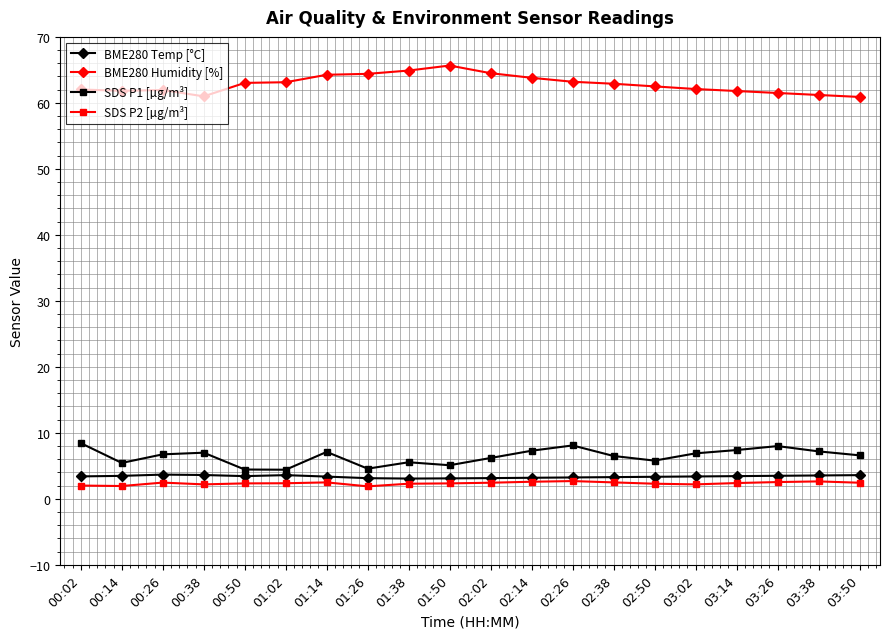

What are all the series names shown in the legend?

BME280 Temp [°C], BME280 Humidity [%], SDS P1 [µg/m³], SDS P2 [µg/m³]